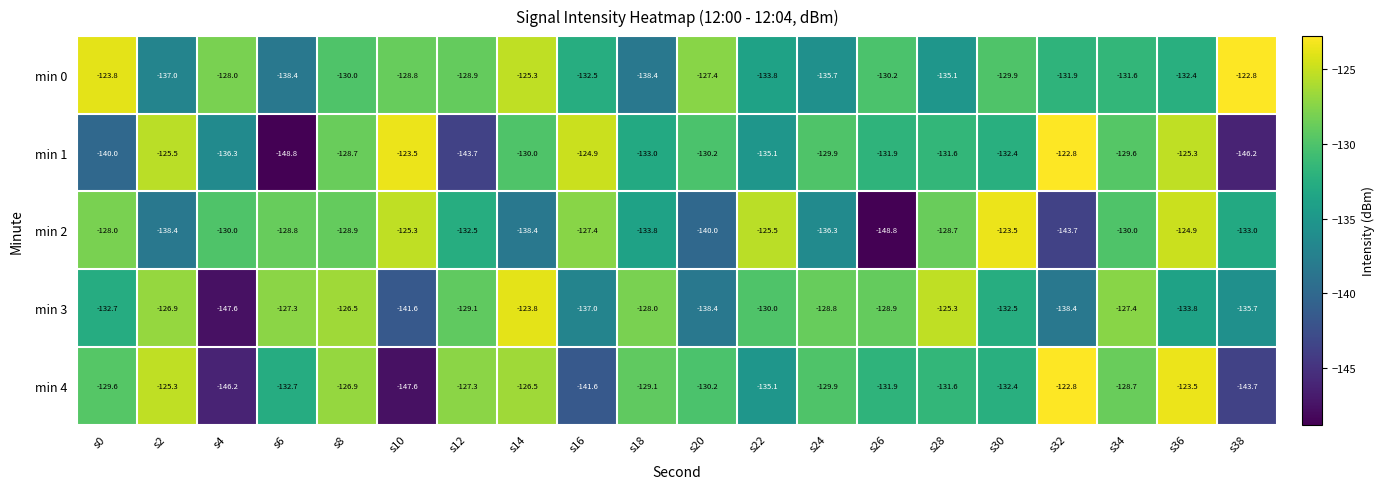

Where does the min 4 series first go above -129?

s2